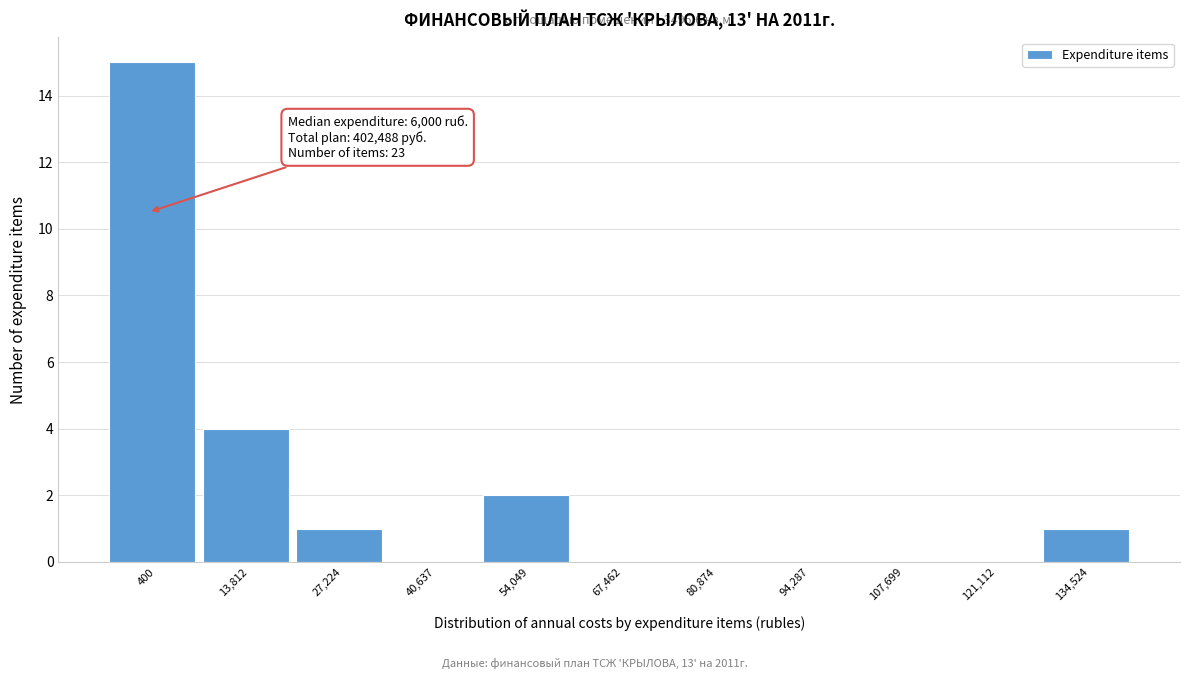

Reading right to left, extract all data points from this chart.

134,524=1	121,112=0	107,699=0	94,287=0	80,874=0	67,462=0	54,049=2	40,637=0	27,224=1	13,812=4	400=15